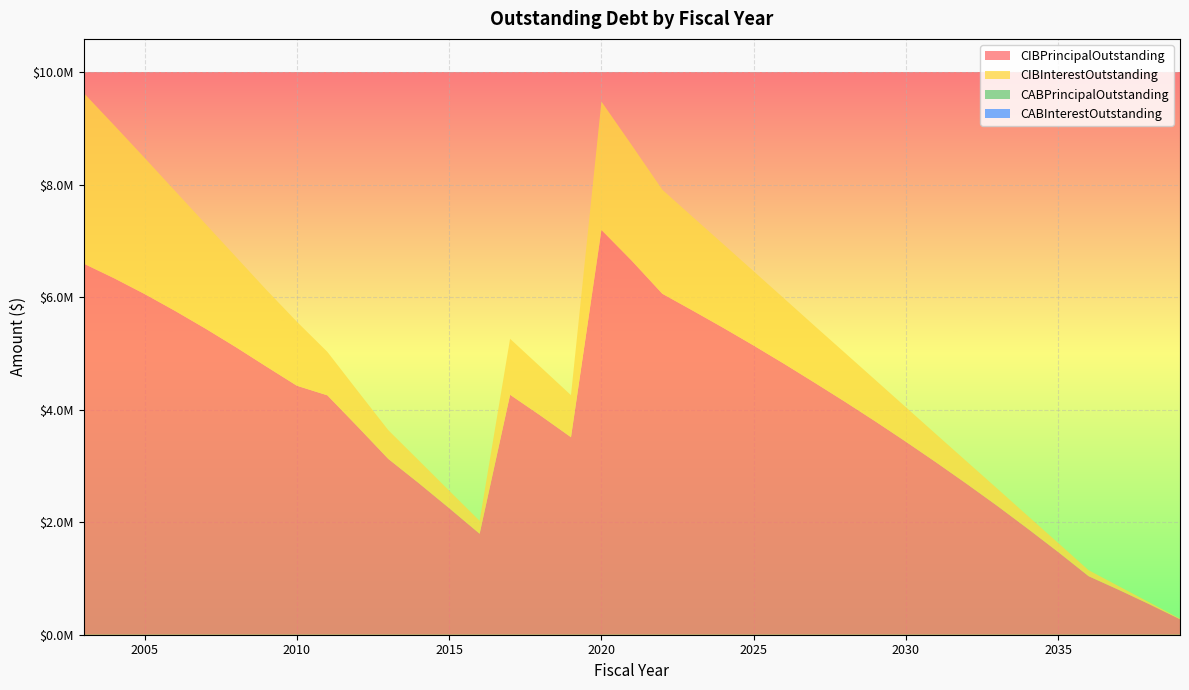

Reading right to left, transcribe all the data shown in this chart.

CIBPrincipalOutstanding: 275000.0	540000.0	795000.0	1040000.0	1470000.0	1885000.0	2290000.0	2680000.0	3060000.0	3430000.0	3790000.0	4140000.0	4480000.0	4815000.0	5140000.0	5455000.0	5760000.0	6060000.0	6645000.0	7195000.0	3510000.0	3895000.0	4265000.0	1795000.0	2250000.0	2695000.0	3125000.0	3695000.0	4255000.0	4425000.0	4765000.0	5110000.0	5440000.0	5755000.0	6055000.0	6335000.0	6595000.0
CIBInterestOutstanding: 11000.0	32600.0	64400.0	106000.0	160500.0	227450.0	306550.0	397350.0	498700.0	612375.0	735612.5	868150.0	1009725.0	1160187.5	1319275.0	1487812.5	1664450.0	1849037.5	2052937.5	2281662.5	747487.5	864337.5	994737.5	229250.0	309950.0	404000.0	510950.0	633915.0	772095.0	1137045.0	1362413.8	1603636.2	1860383.8	2132055.0	2418935.0	2719750.0	3032280.0
CABPrincipalOutstanding: 0.0	0.0	0.0	0.0	0.0	0.0	0.0	0.0	0.0	0.0	0.0	0.0	0.0	0.0	0.0	0.0	0.0	0.0	0.0	0.0	0.0	0.0	0.0	0.0	0.0	0.0	0.0	0.0	0.0	0.0	0.0	0.0	0.0	0.0	0.0	0.0	0.0
CABInterestOutstanding: 0.0	0.0	0.0	0.0	0.0	0.0	0.0	0.0	0.0	0.0	0.0	0.0	0.0	0.0	0.0	0.0	0.0	0.0	0.0	0.0	0.0	0.0	0.0	0.0	0.0	0.0	0.0	0.0	0.0	0.0	0.0	0.0	0.0	0.0	0.0	0.0	0.0